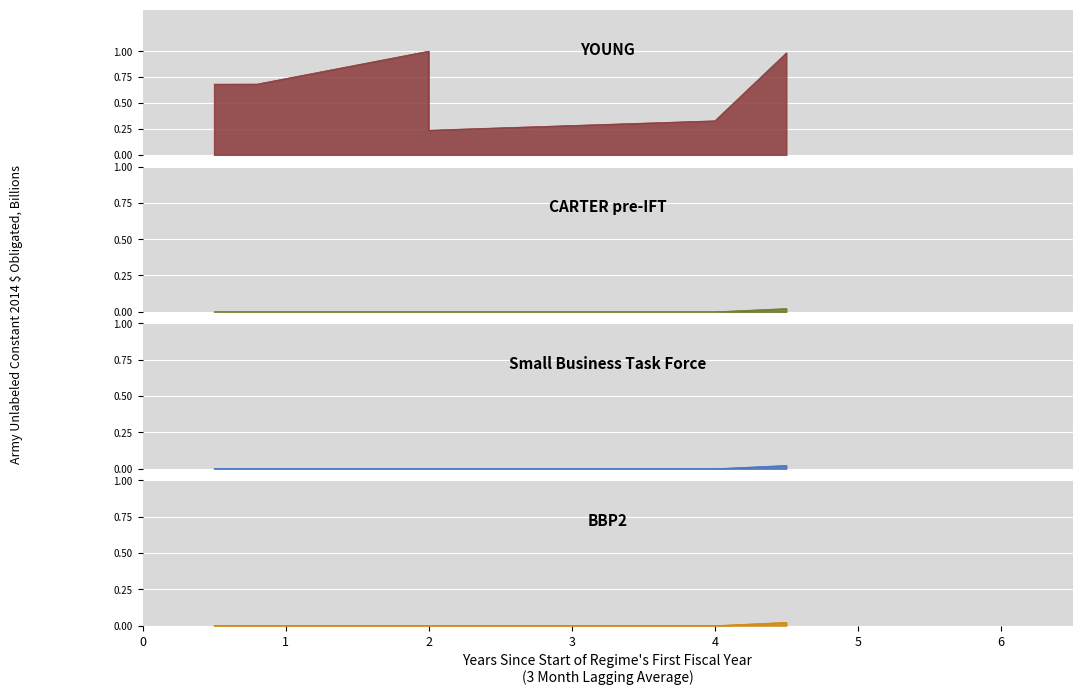

Which series has the widest spread of values?

YOUNG